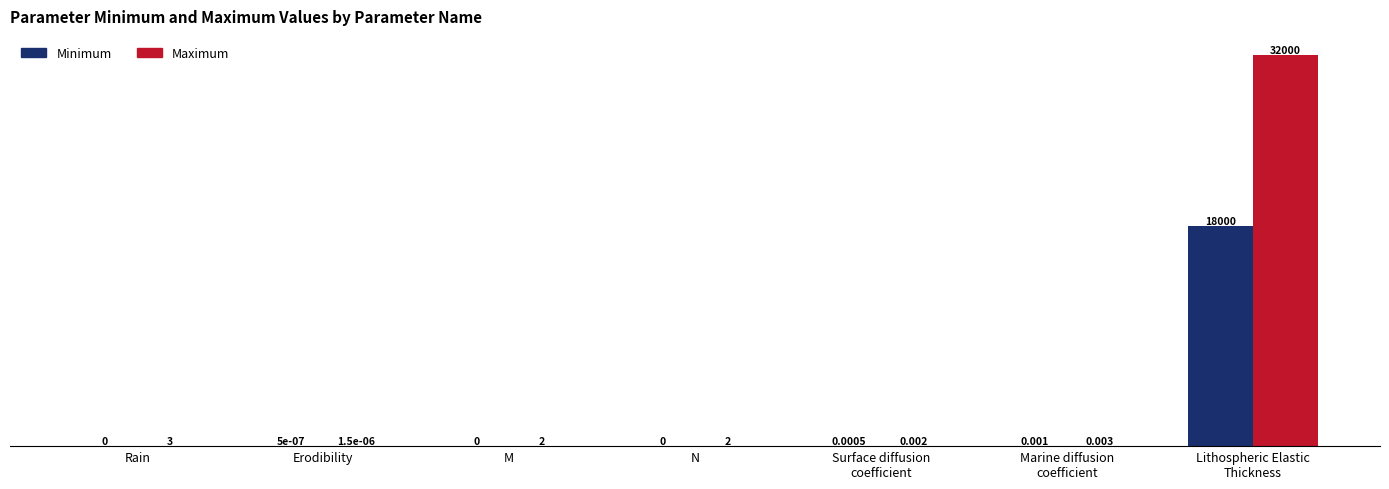

Which series has the largest total across all categories?

Maximum